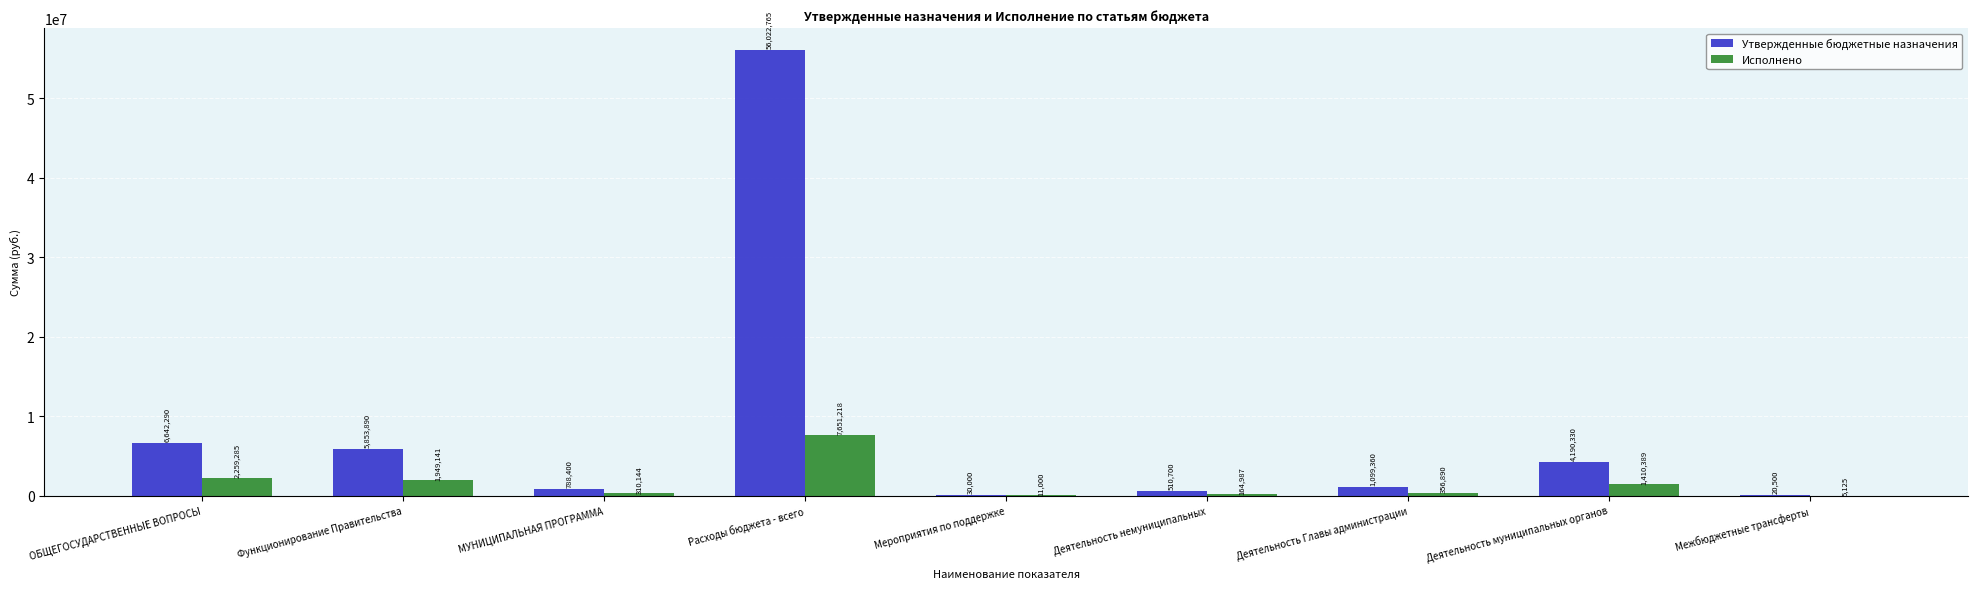

True or false: Исполнено has a value of 7651218.2 at Расходы бюджета - всего.

True